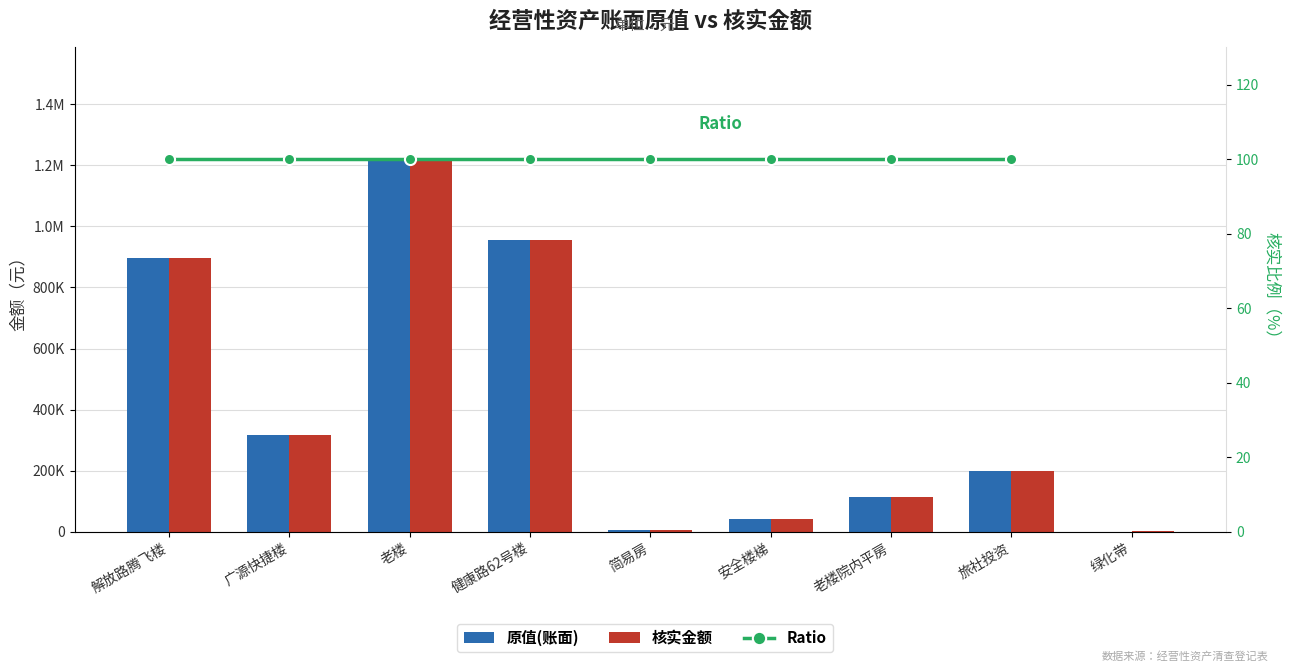

At which label is 核实金额 closest to 611177?

解放路腾飞楼